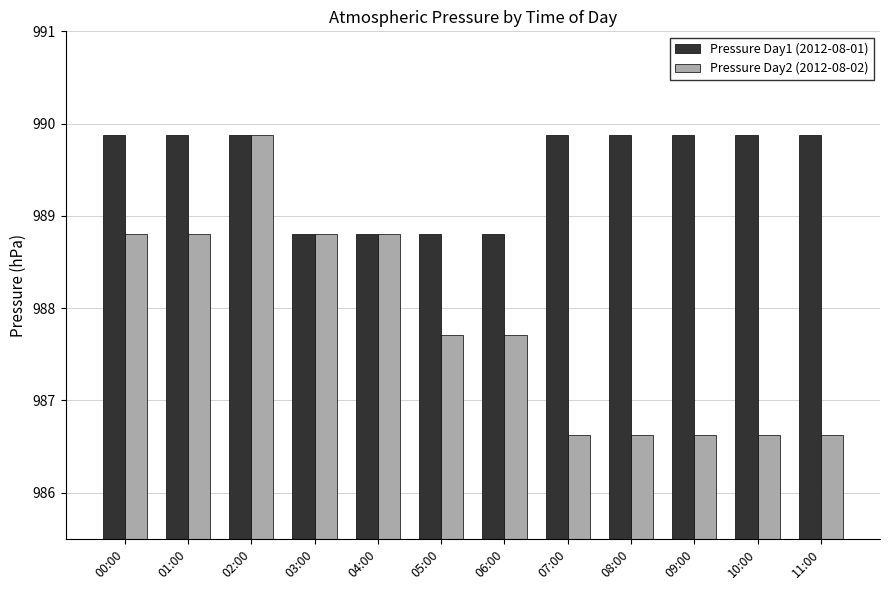

What is the difference between the Pressure Day1 (2012-08-01) values at 00:00 and 06:00?

1.1